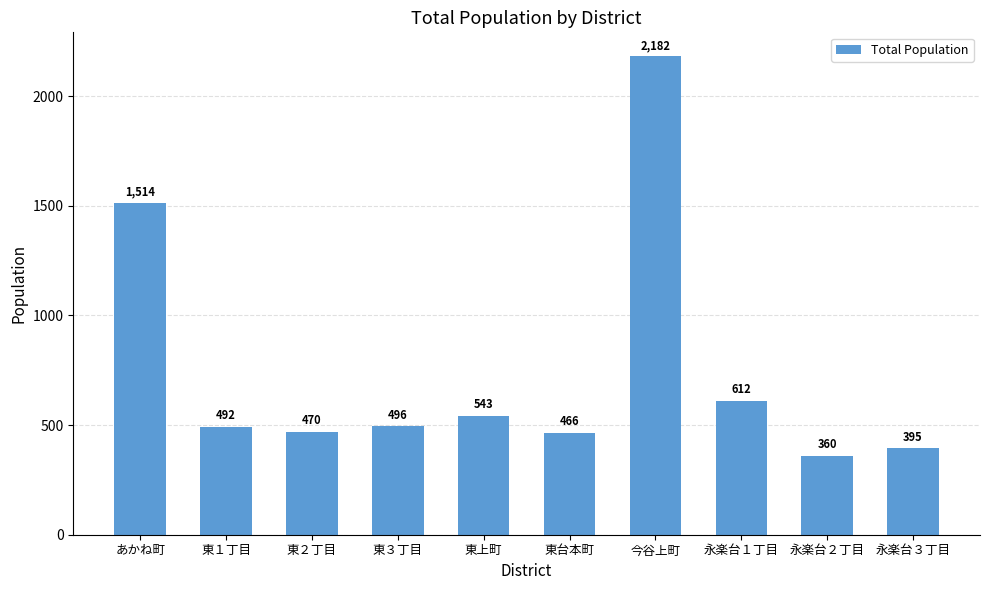

What is the sum of the values at 今谷上町 and 東２丁目?

2652